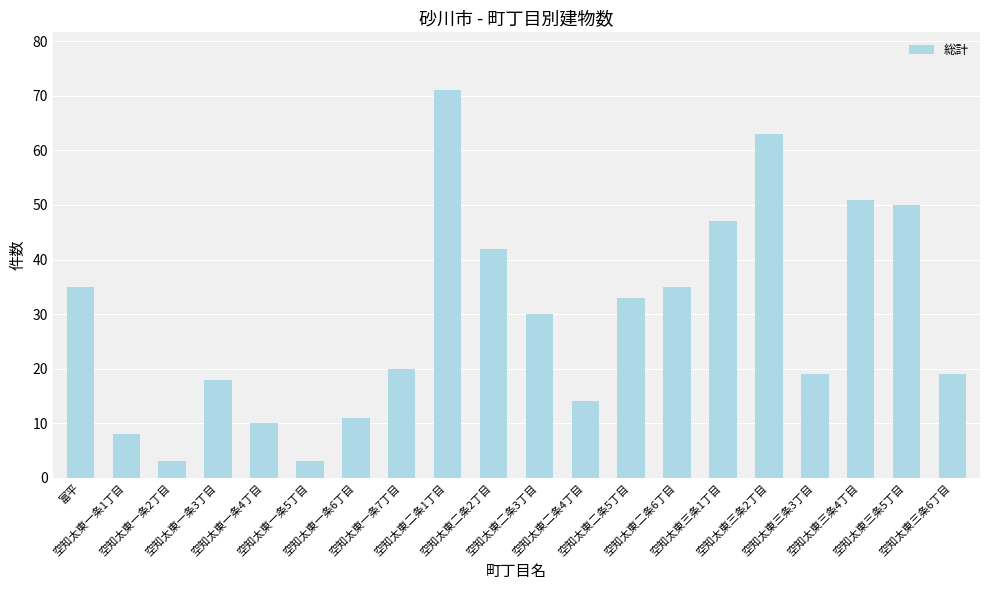

What is the change in value from 空知太東二条2丁目 to 空知太東三条4丁目?

+9